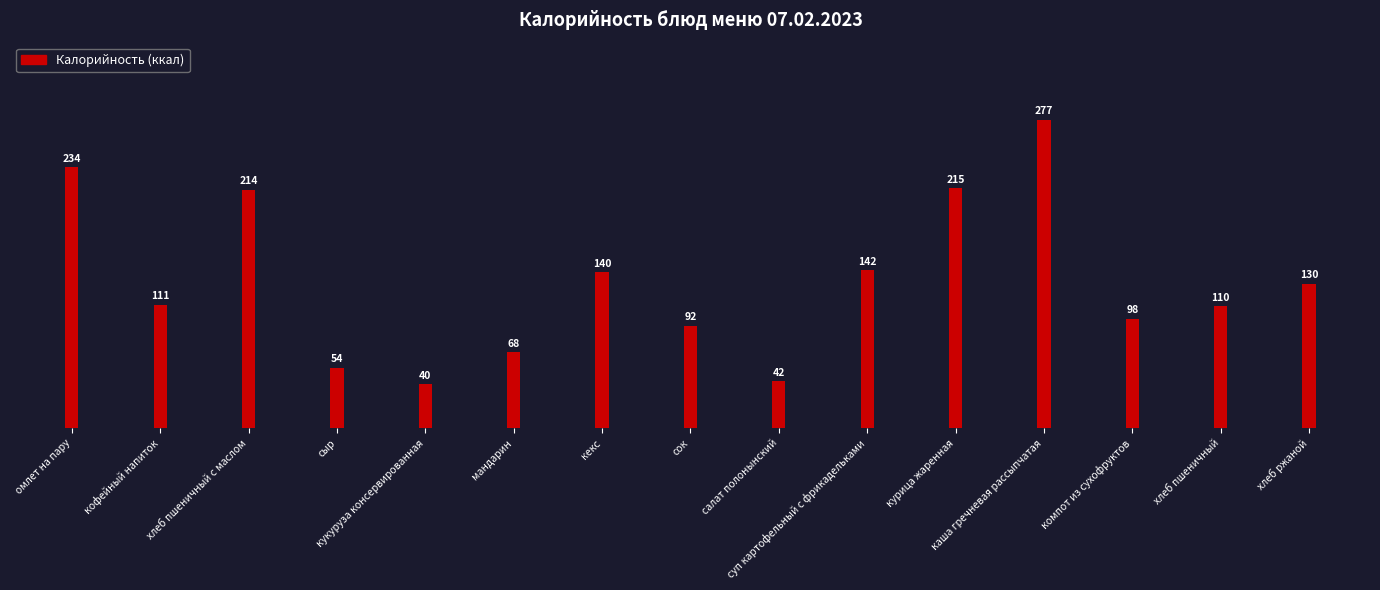

How many categories are shown in the chart?

15